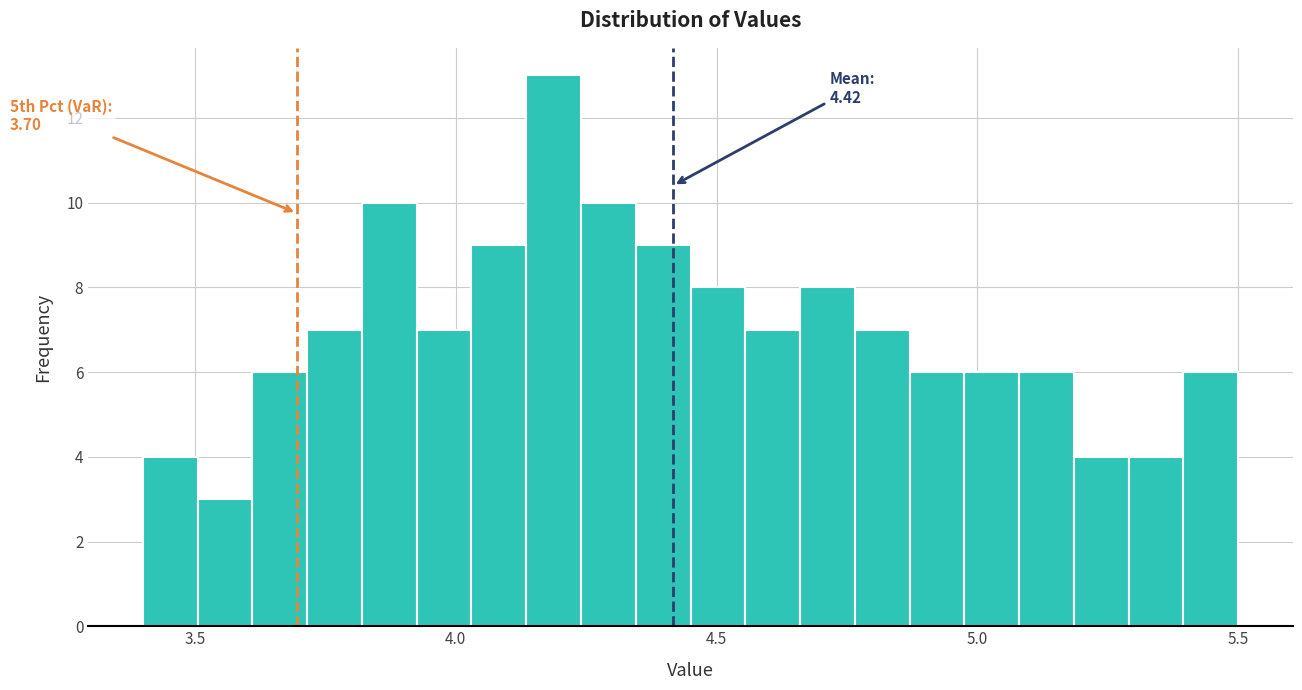

Around what value on the x-axis is the tallest bar? Give the approximate position of its centre, as read against the axis.

4.20